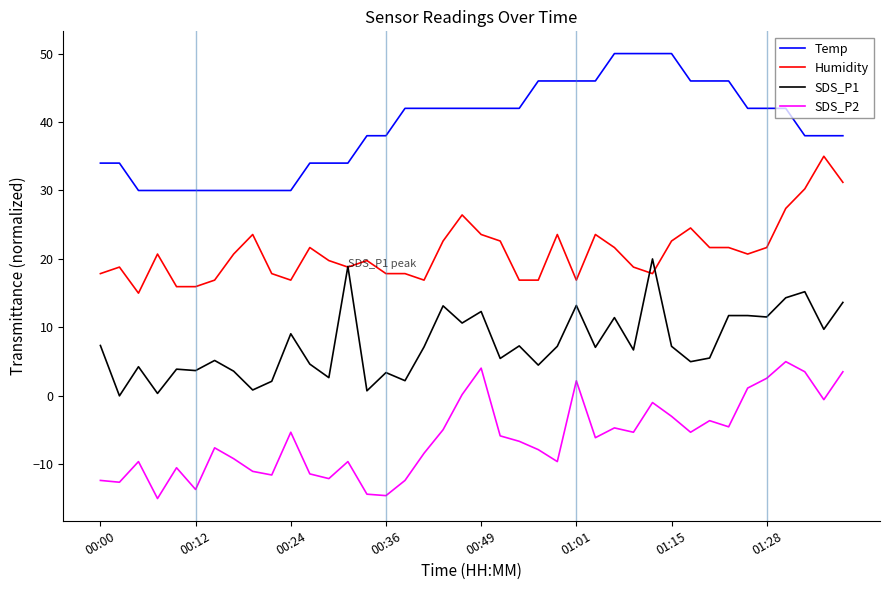

What is the difference between the maximum and second lowest values in the Humidity series?

19.0